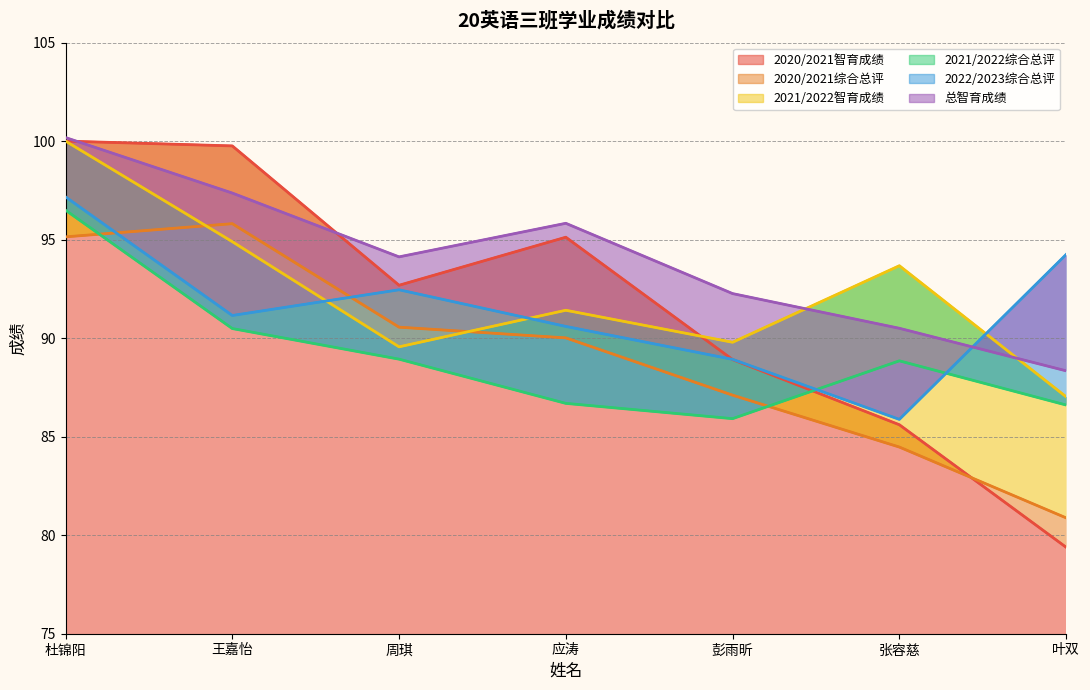

How many intersections are there between 2020/2021综合总评 and 2021/2022智育成绩?

2